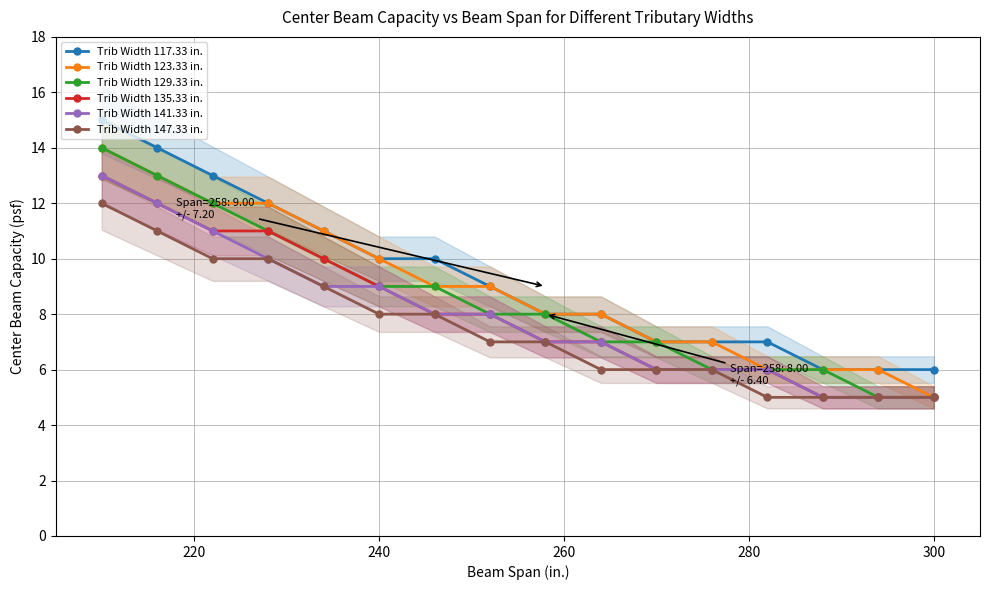

The value of Trib Width 129.33 in. at 300 is 7. True or false?

False